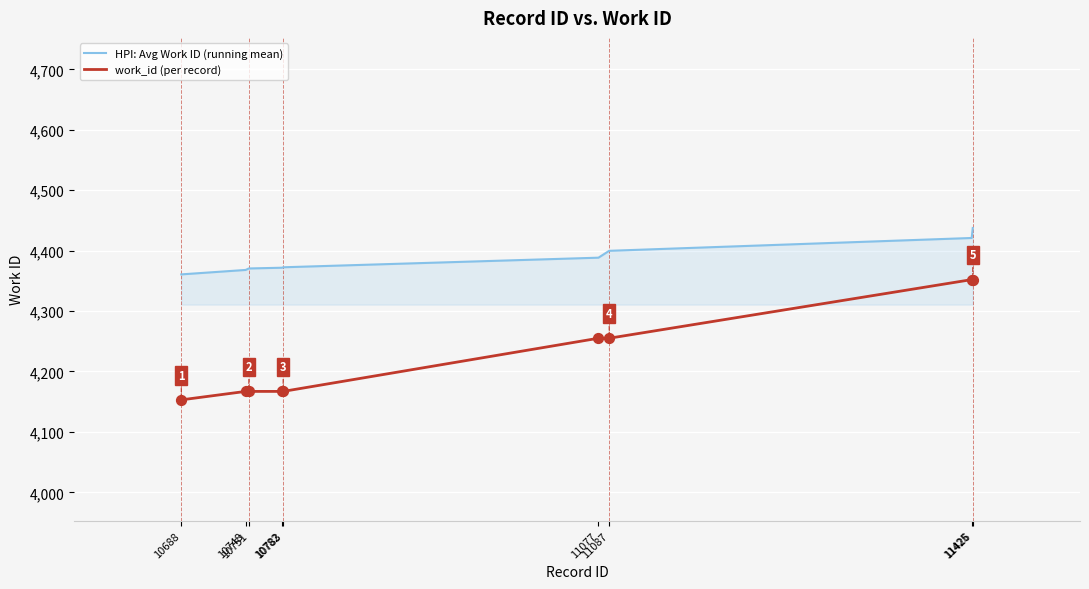

What are all the series names shown in the legend?

HPI: Avg Work ID (running mean), work_id (per record)